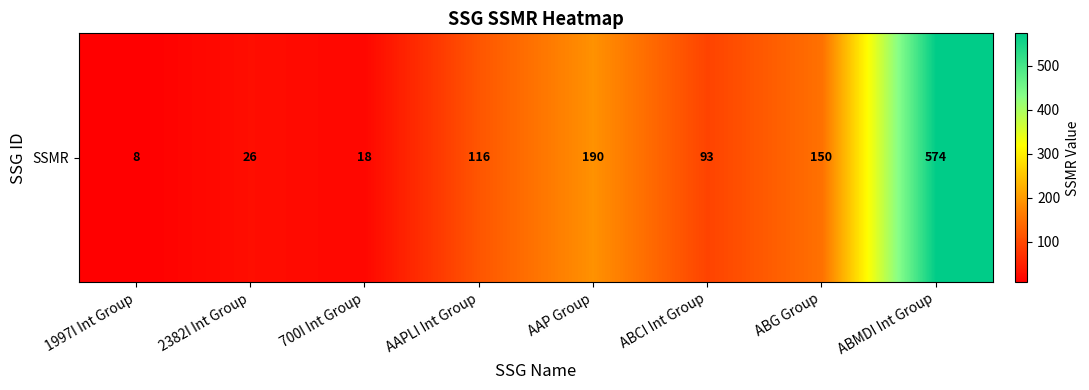

List the labels in order of value, largest first.

ABMDI Int Group, AAP Group, ABG Group, AAPLI Int Group, ABCI Int Group, 2382I Int Group, 700I Int Group, 1997I Int Group